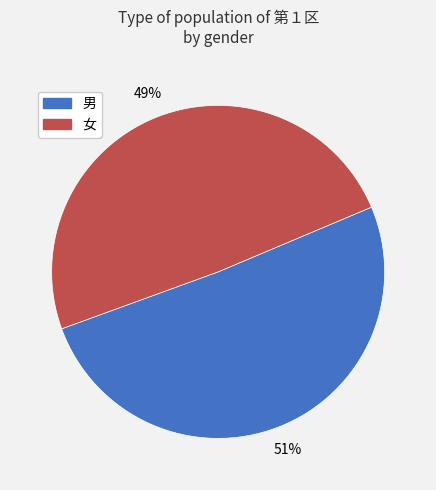

Which slice is the largest?

男